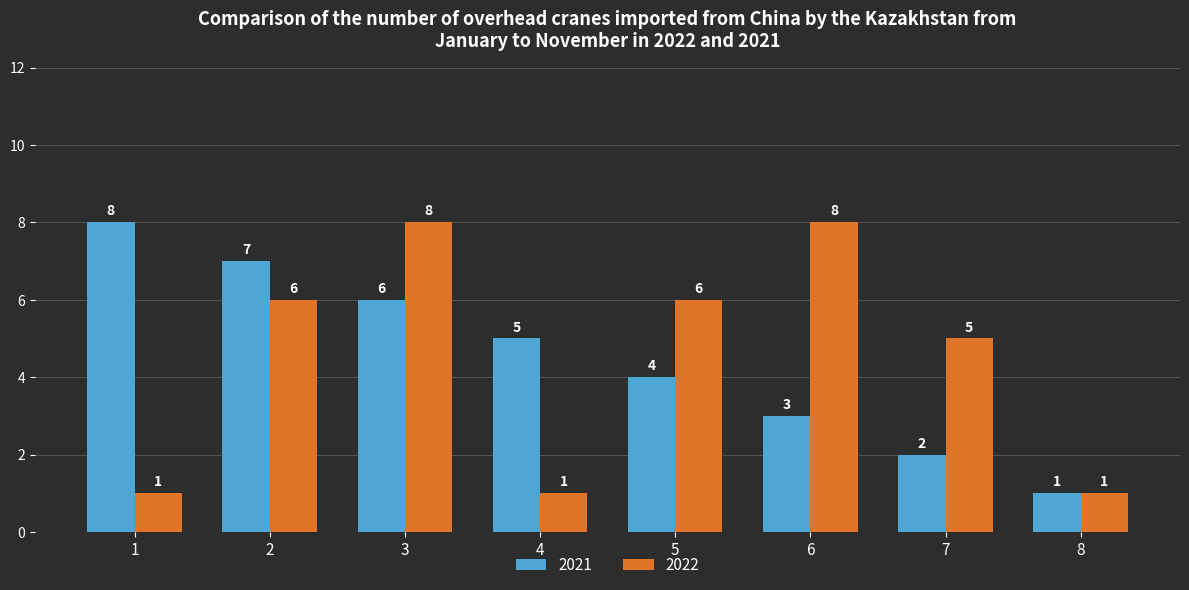

What is the difference between the maximum and minimum values in the 2022 series?

7